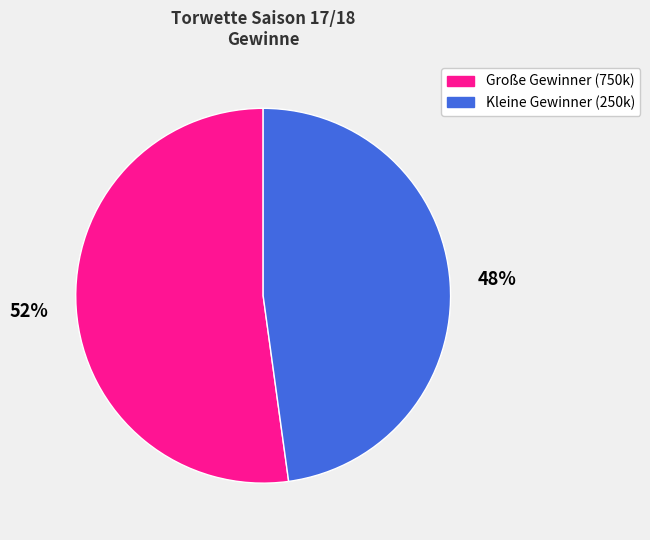

What is the smallest slice in the pie chart?

Kleine Gewinner (250k)